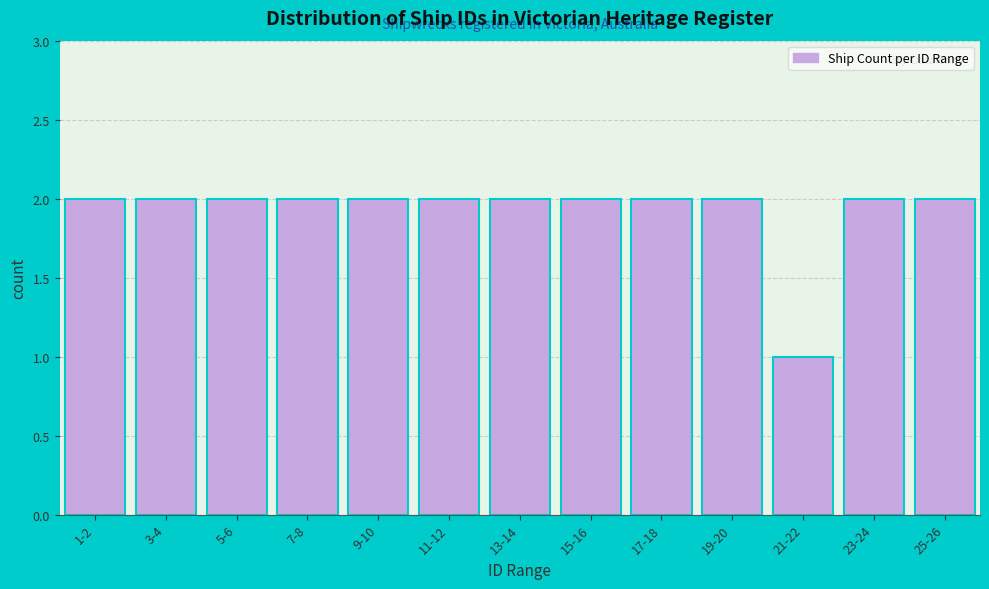

Reading right to left, what are all the values shown in this chart?

2	2	1	2	2	2	2	2	2	2	2	2	2